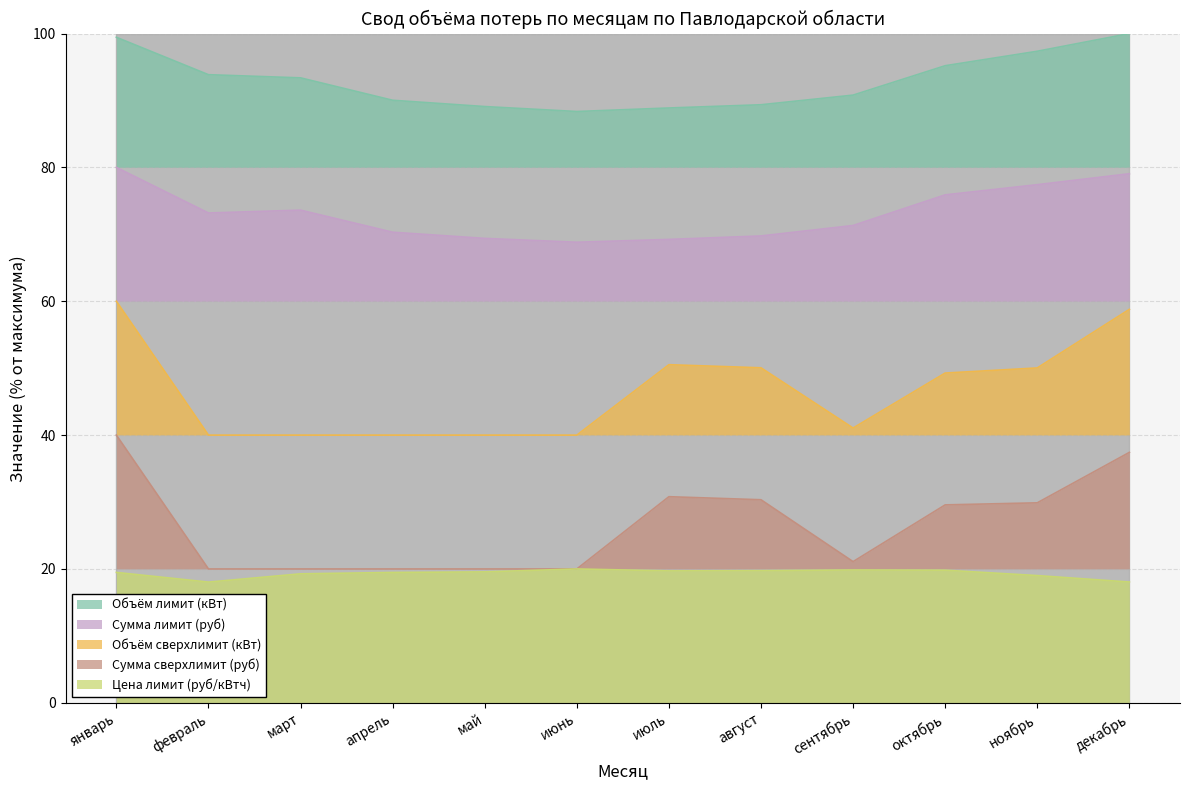

What is the smallest value displayed?

18.0